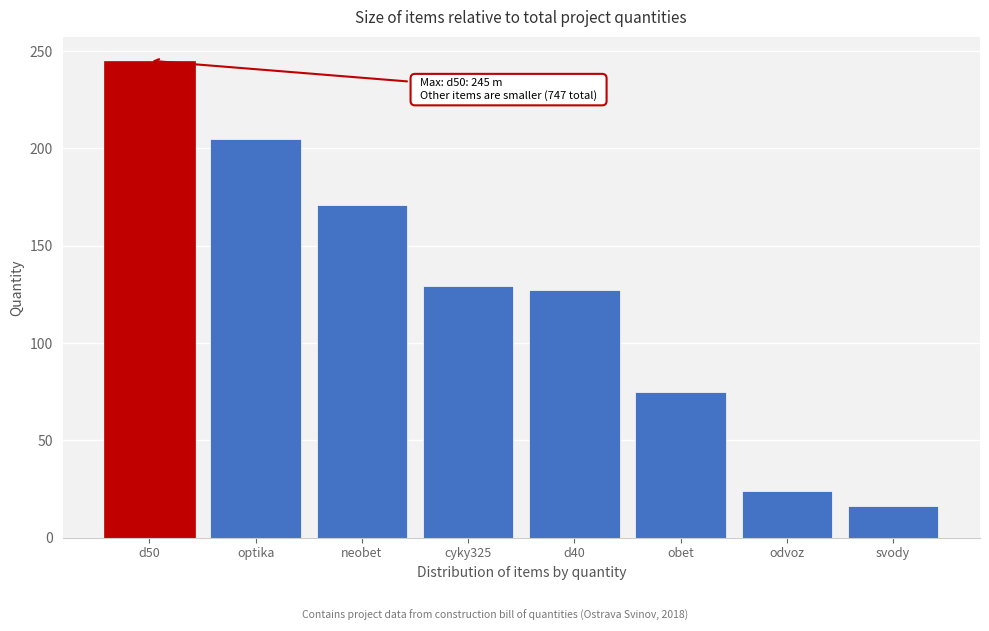

Reading left to right, list all the values displayed in this chart.

d50=245	optika=205	neobet=171	cyky325=129	d40=127	obet=75	odvoz=24	svody=16